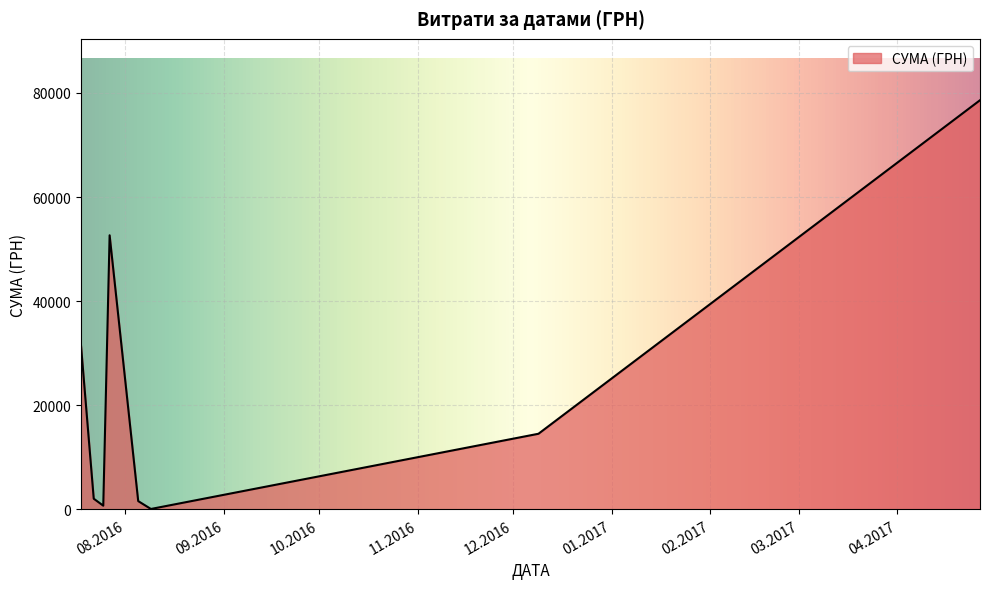

What is the minimum value shown in the chart?

85.0